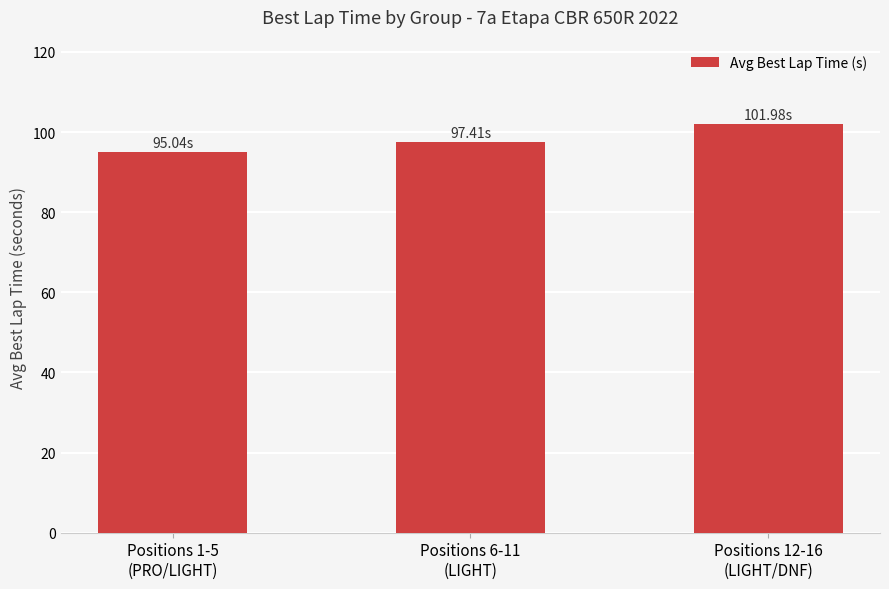

List the labels in order of value, smallest first.

Positions 1-5
(PRO/LIGHT), Positions 6-11
(LIGHT), Positions 12-16
(LIGHT/DNF)